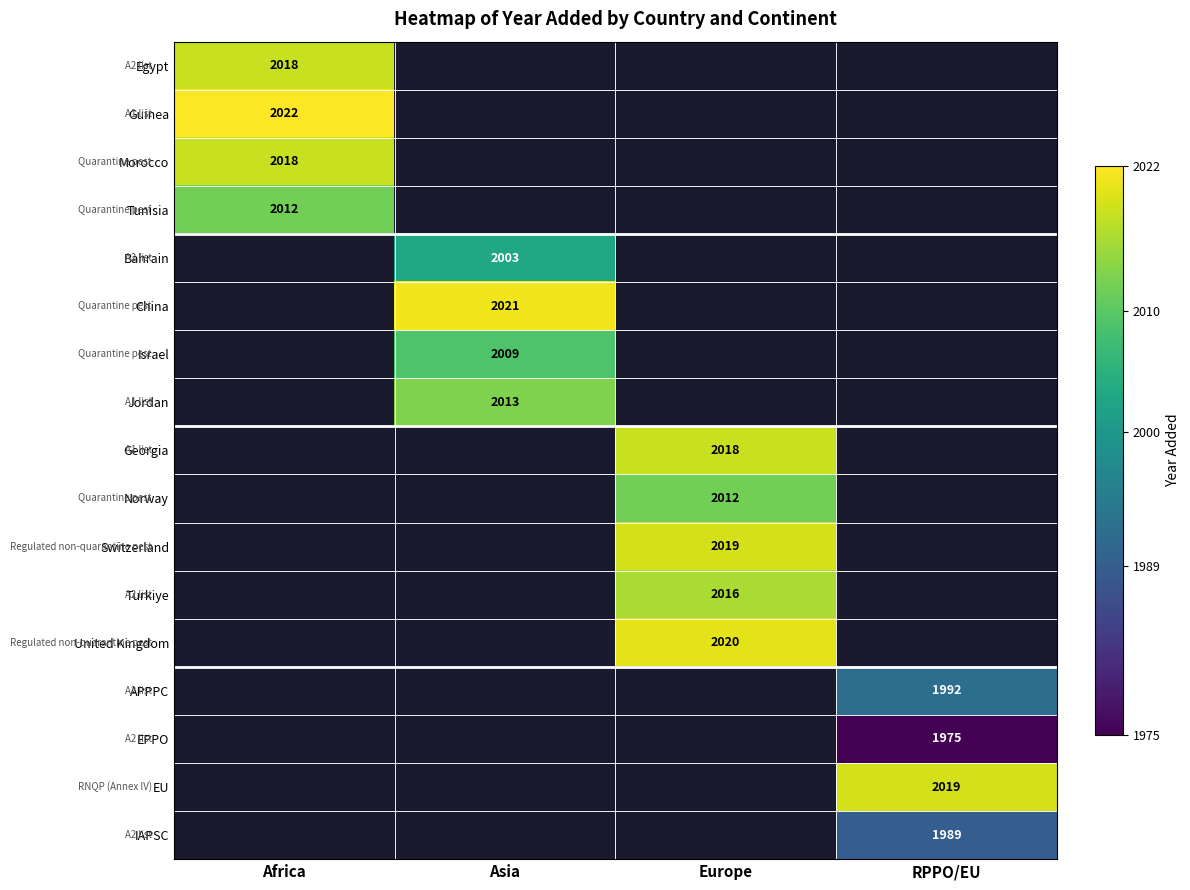

Is it true that Georgia equals 2018 at Europe?

True